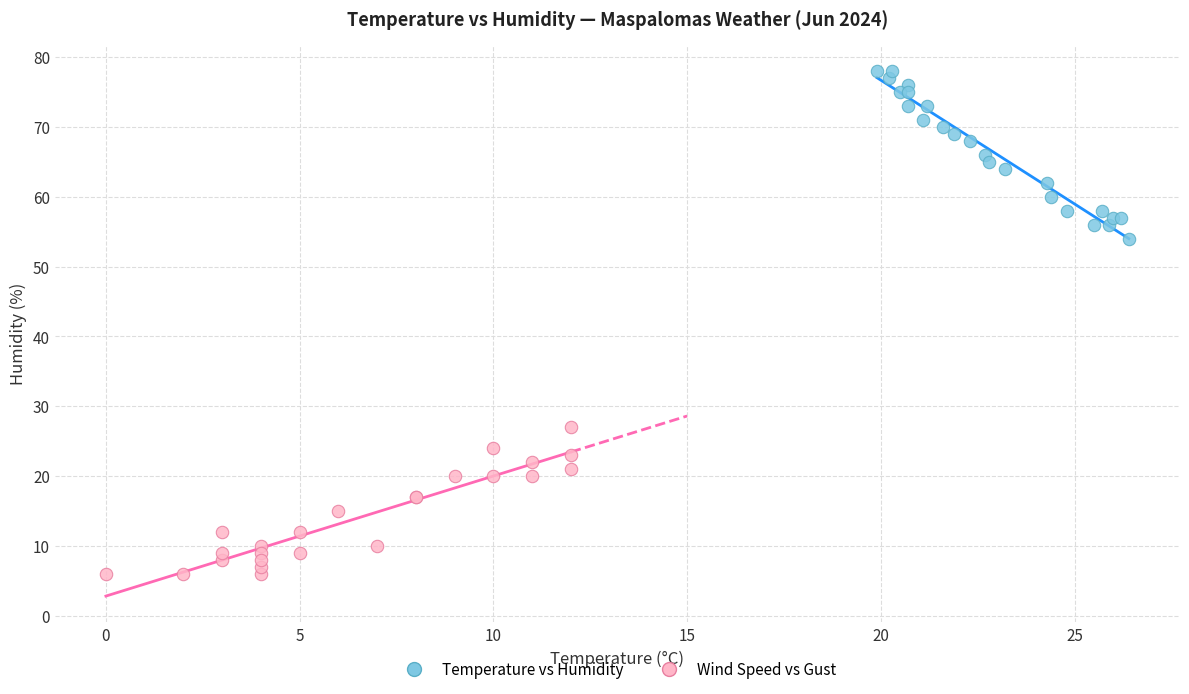

Which series contains the highest Y value?

Temperature vs Humidity